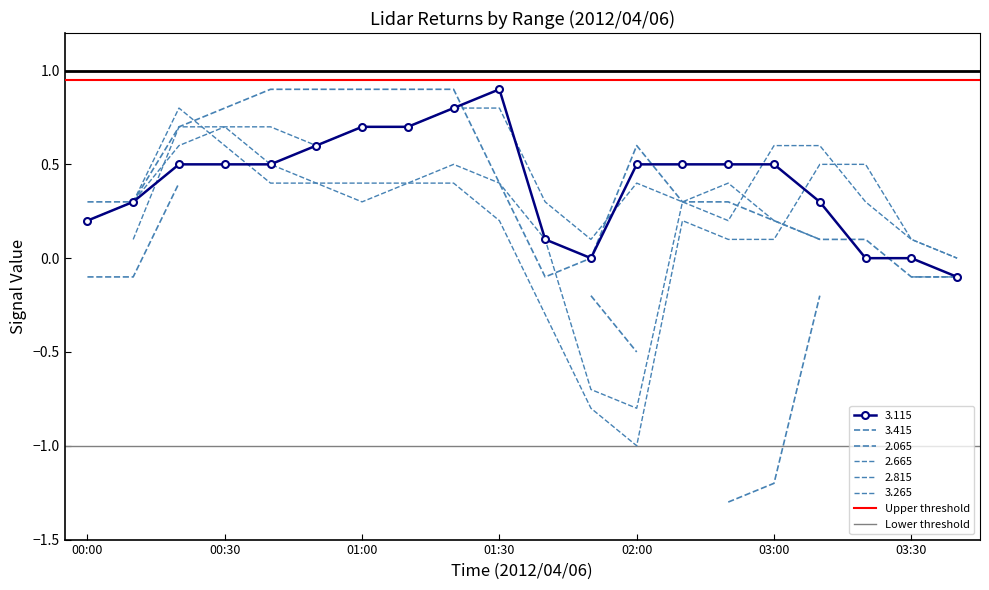

Is the value of Lower threshold at 00:30 greater than the value of Upper threshold at 00:00?

No